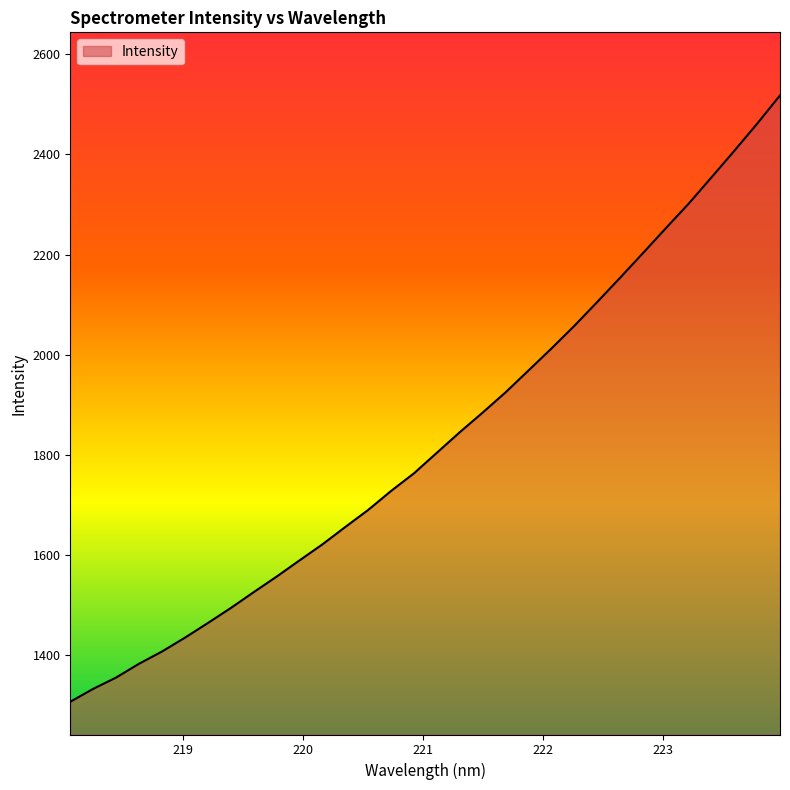

What is the smallest value displayed?

1307.3